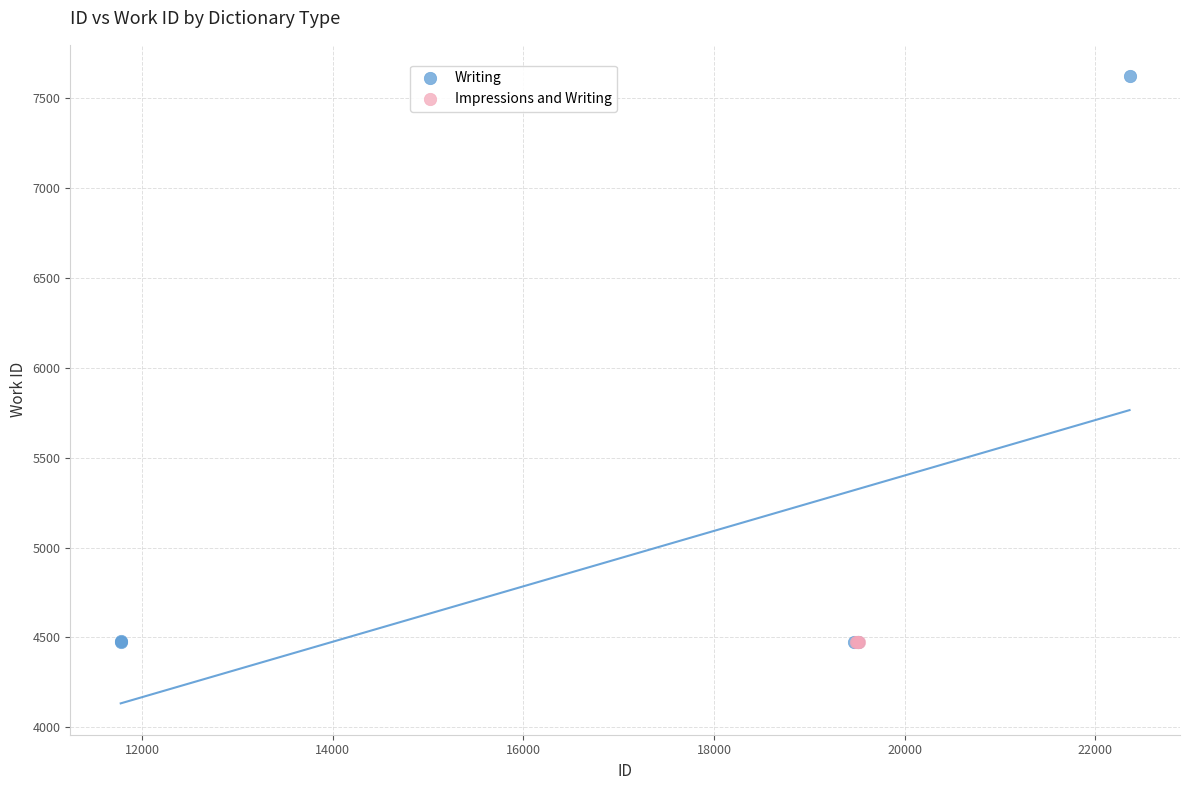

Which series contains the highest Y value?

Writing